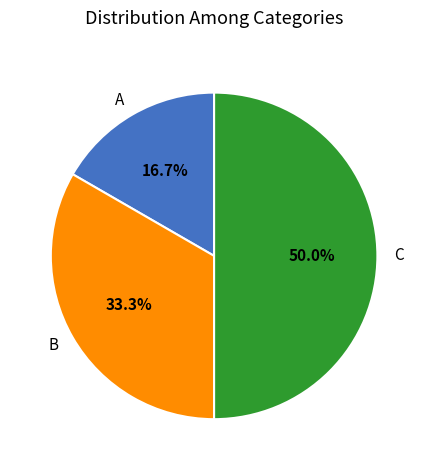

To the nearest percent, what is the difference between the A and C slice percentages?

33%